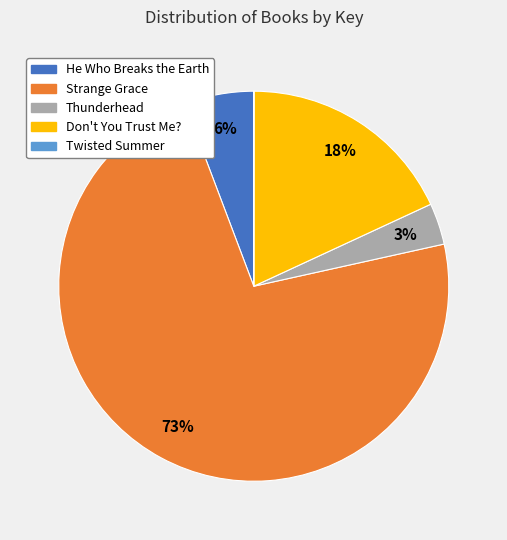

The Strange Grace slice represents 73% of the pie. True or false?

True